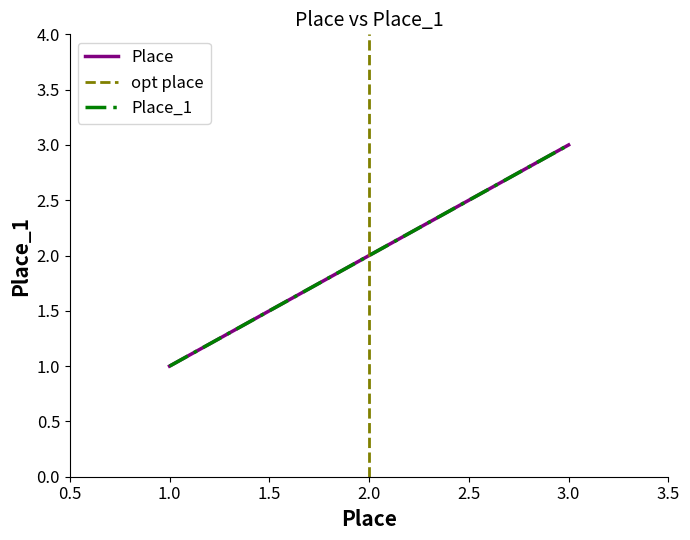

Reading left to right, what are all the values shown in this chart?

1	2	3